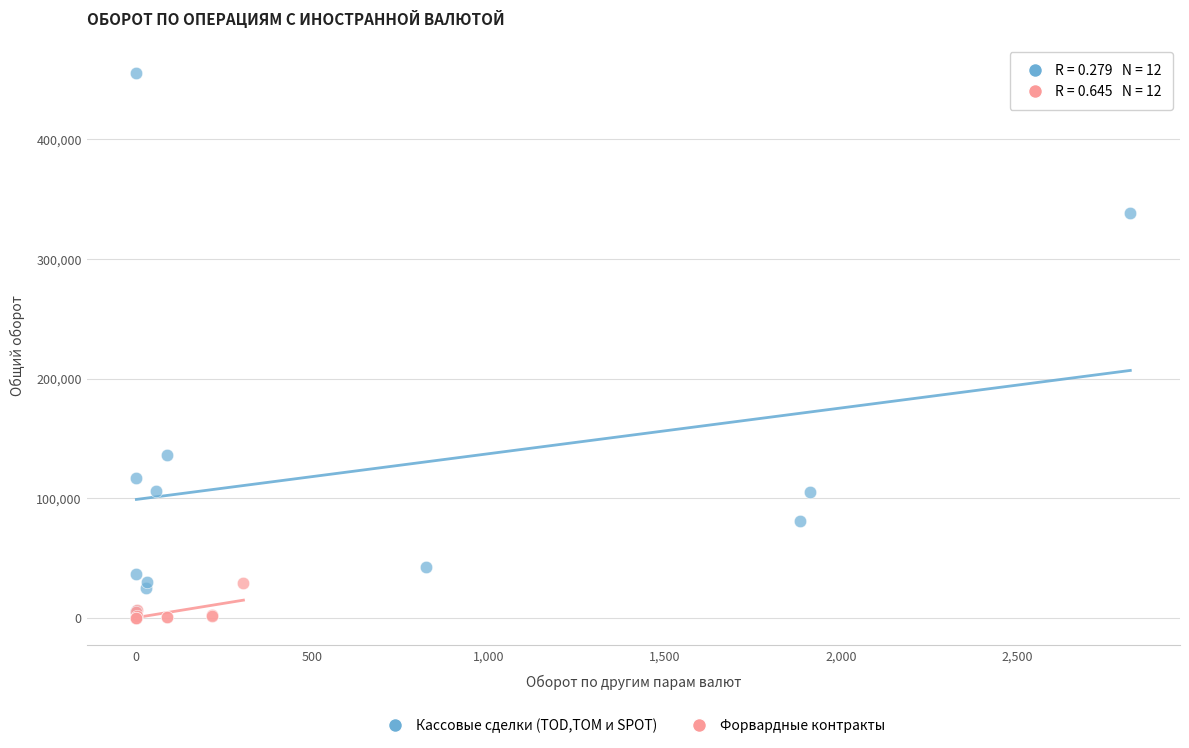

Which series has the largest Y range (max minus min)?

Кассовые сделки (TOD,TOM и SPOT)